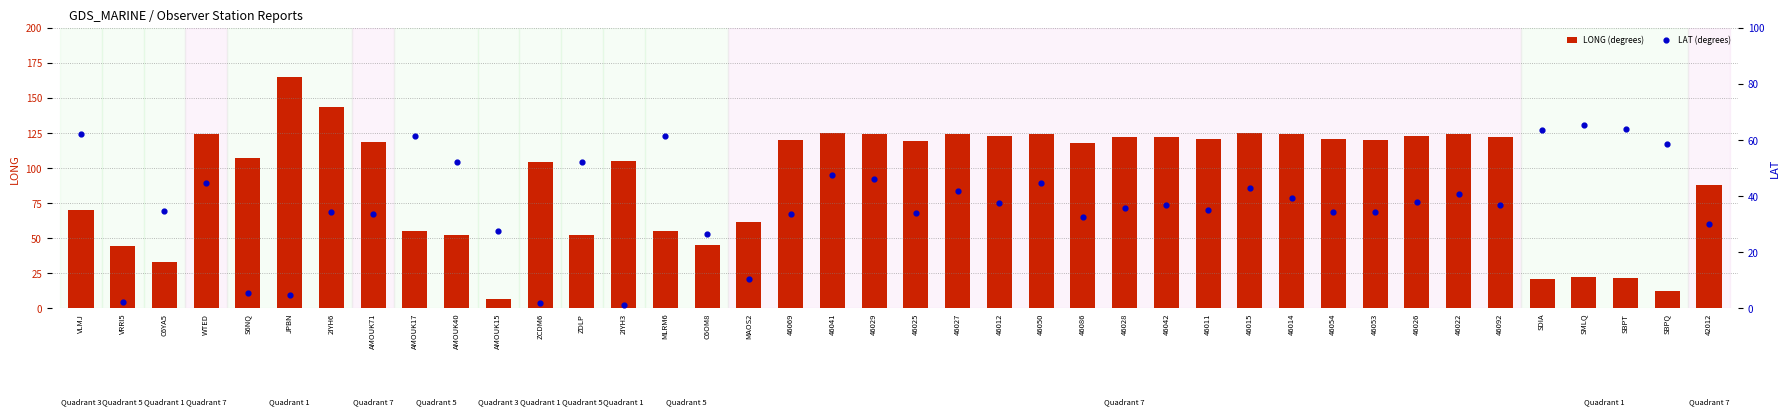

Which series contains the lowest Y value?

LAT (degrees)